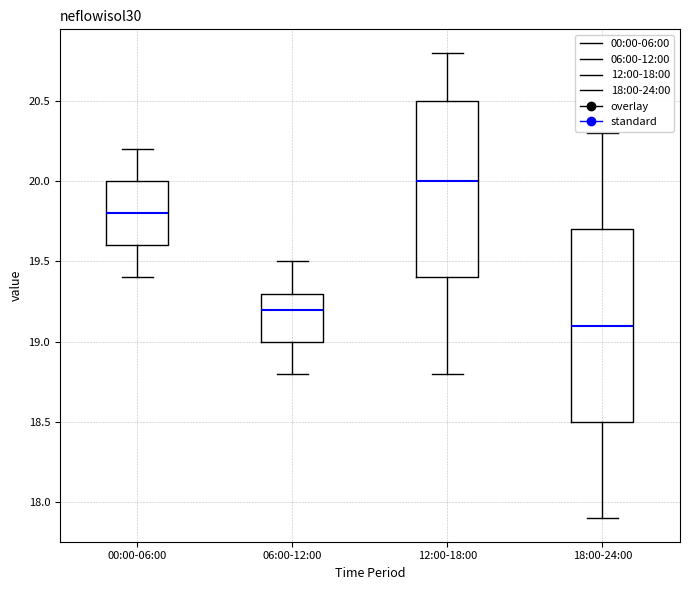

Comparing the boxes themselves (not the whiskers), which one is the tallest?

18:00-24:00